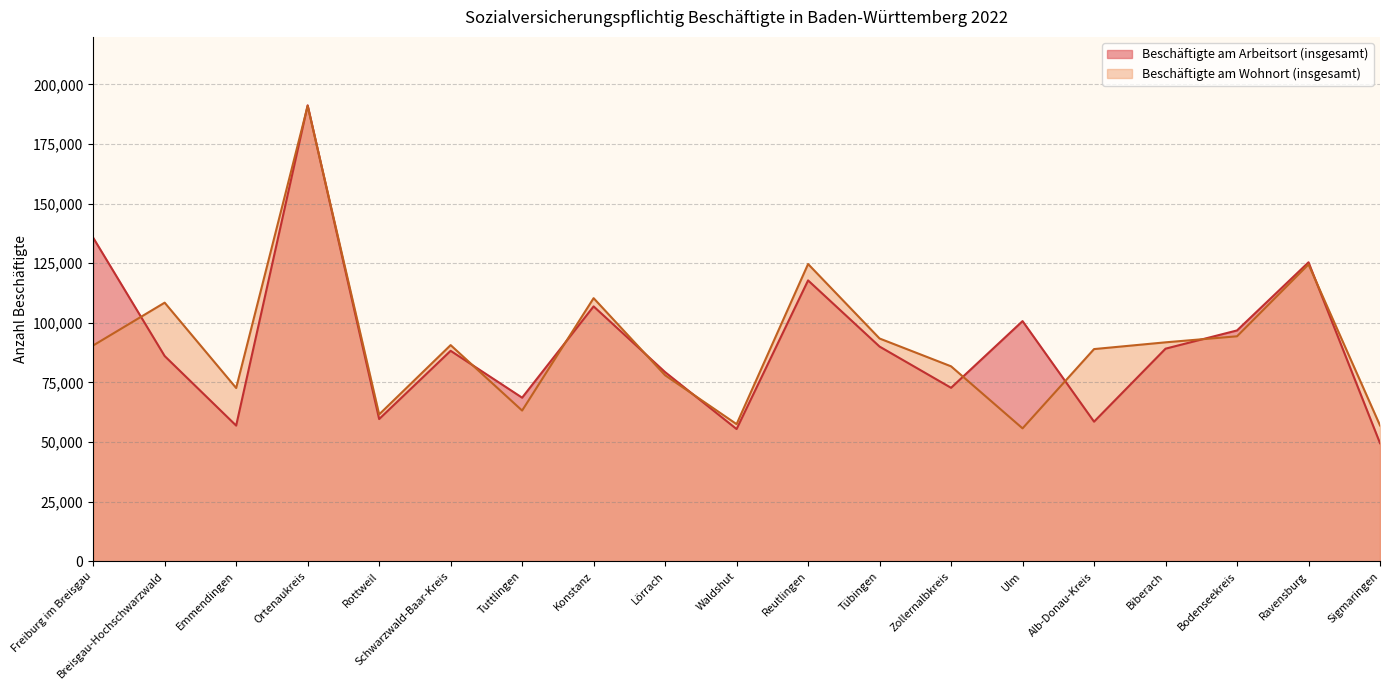

Where does the Beschäftigte am Arbeitsort (insgesamt) series first go above 88277?

Freiburg im Breisgau